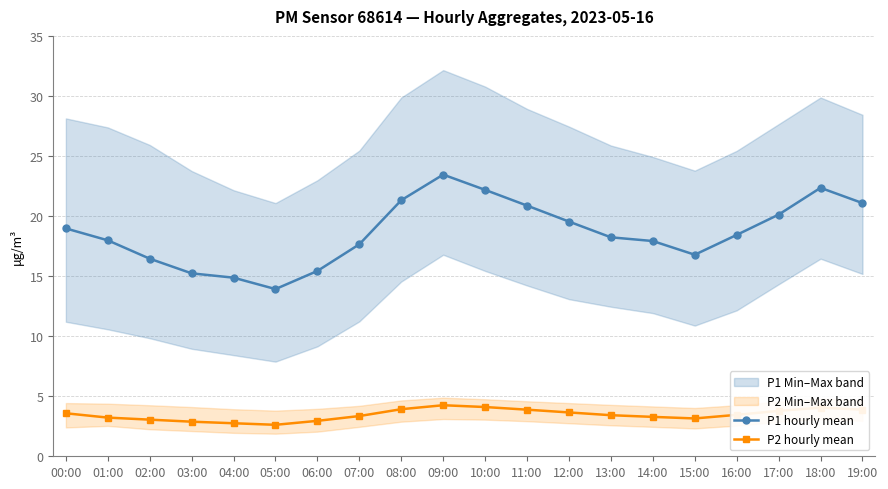

Reading left to right, transcribe all the data shown in this chart.

P1 hourly mean: 00:00=19.0	01:00=18.0	02:00=16.4	03:00=15.2	04:00=14.9	05:00=13.9	06:00=15.4	07:00=17.6	08:00=21.3	09:00=23.4	10:00=22.2	11:00=20.9	12:00=19.5	13:00=18.2	14:00=17.9	15:00=16.8	16:00=18.4	17:00=20.1	18:00=22.4	19:00=21.1
P2 hourly mean: 00:00=3.6	01:00=3.2	02:00=3.0	03:00=2.9	04:00=2.8	05:00=2.6	06:00=3.0	07:00=3.4	08:00=3.9	09:00=4.2	10:00=4.1	11:00=3.9	12:00=3.6	13:00=3.4	14:00=3.3	15:00=3.1	16:00=3.5	17:00=3.8	18:00=4.0	19:00=3.9